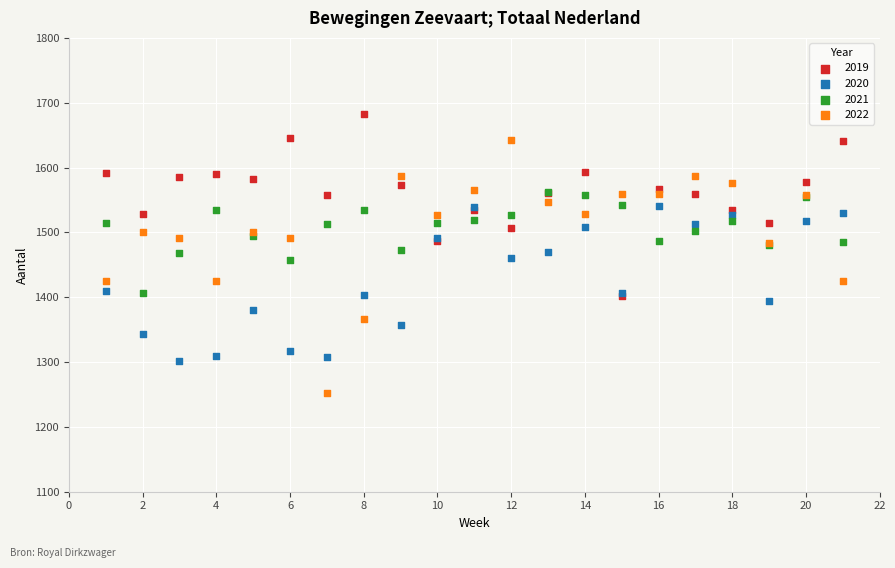

What are all the series names shown in the legend?

2019, 2020, 2021, 2022